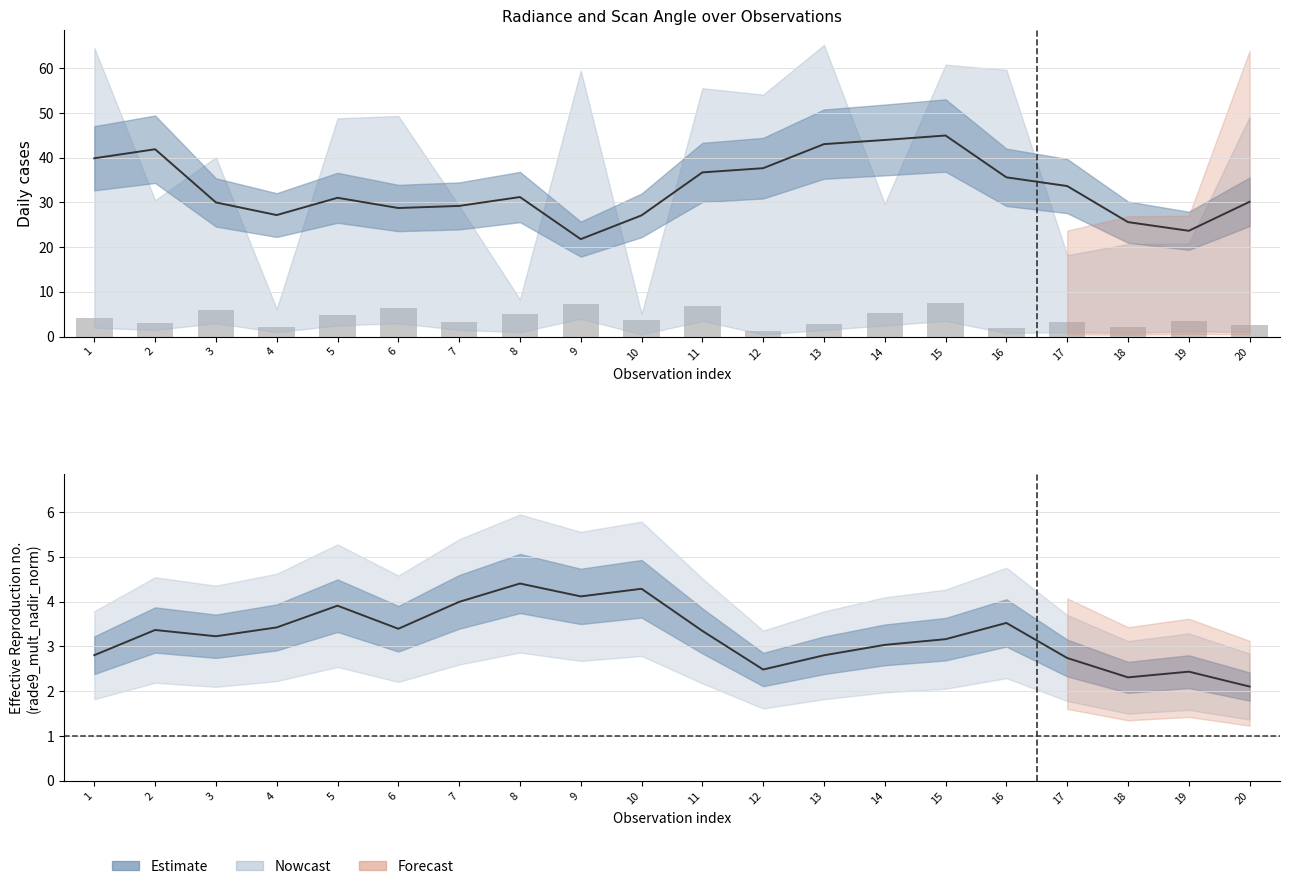

Rank the categories by value from lowest to highest.

12, 16, 18, 4, 20, 13, 2, 7, 17, 19, 10, 1, 5, 8, 14, 3, 6, 11, 9, 15